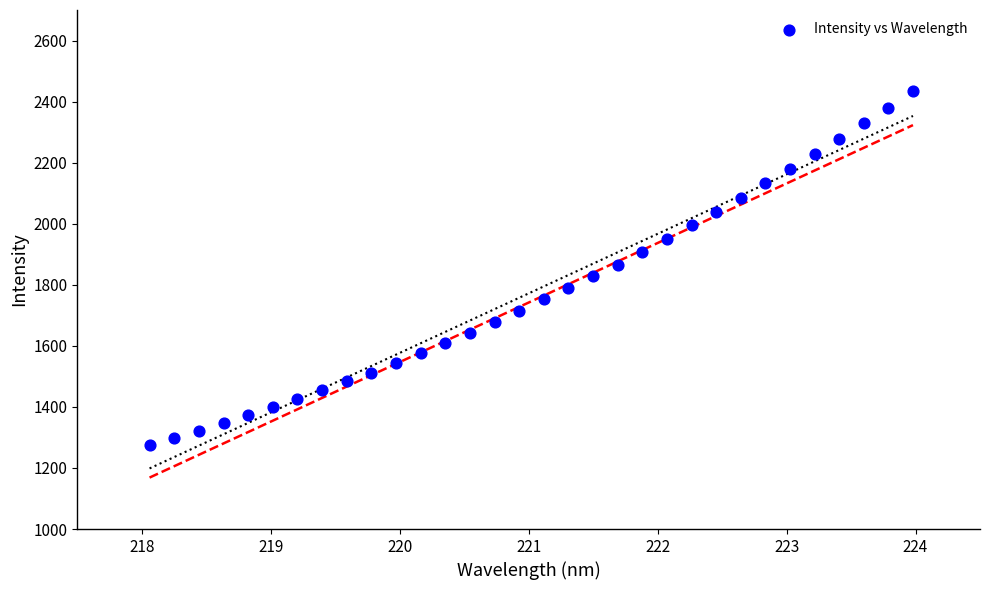

What is the range of X values (max minus min)?

5.9